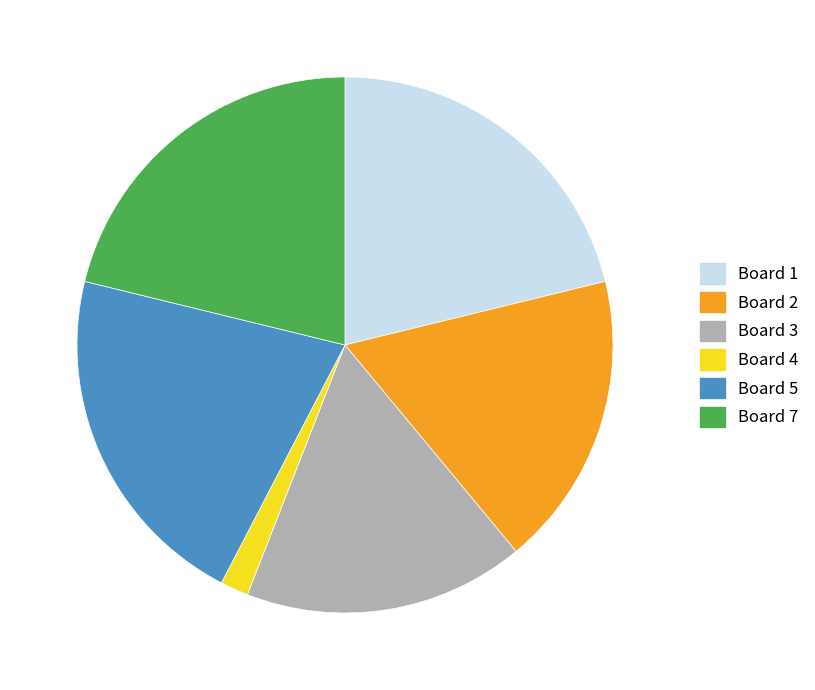

Is there any slice that represents more than half of the pie?

No